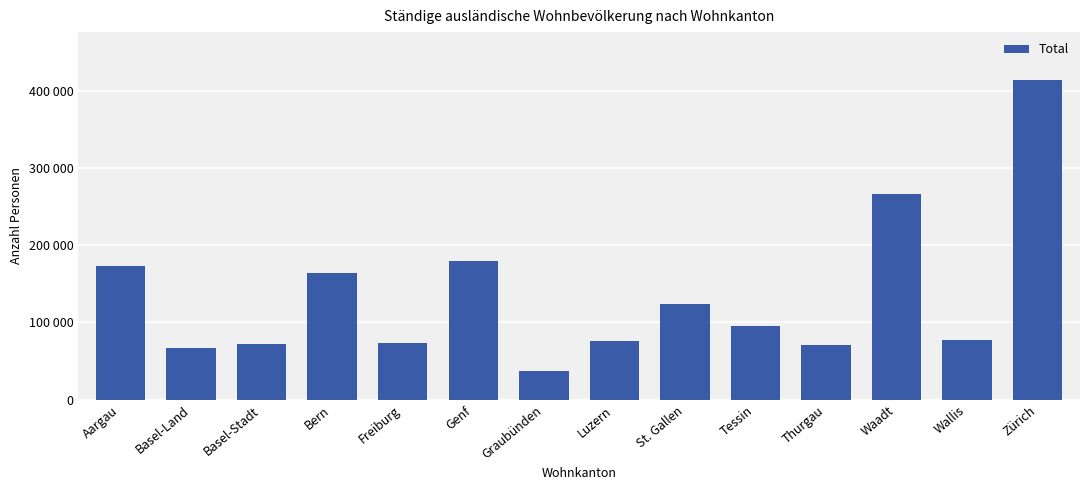

True or false: the data shows 95498 at Tessin.

True